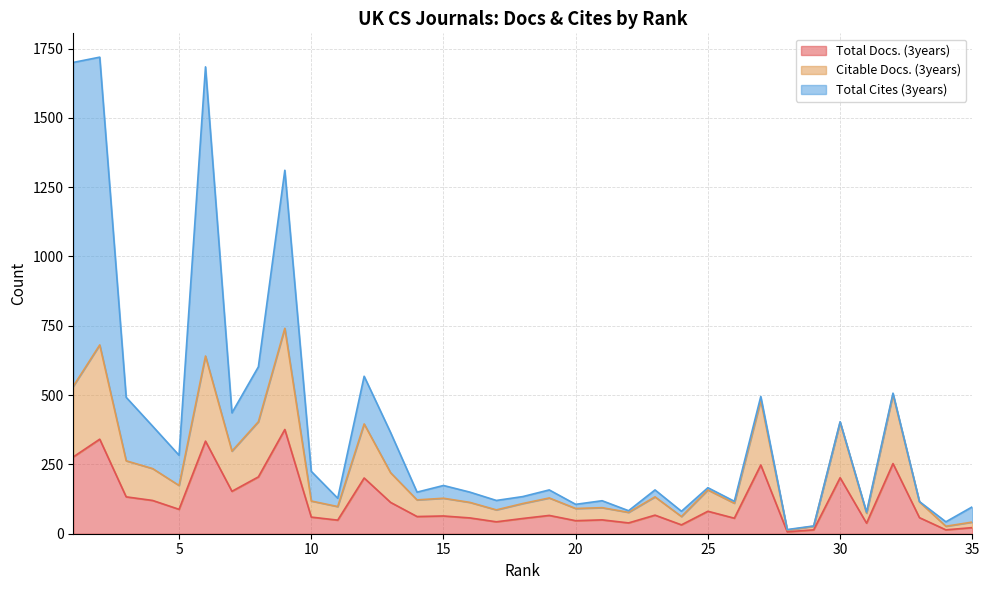

Is it true that Total Docs. (3years) equals 32 at 24?

True